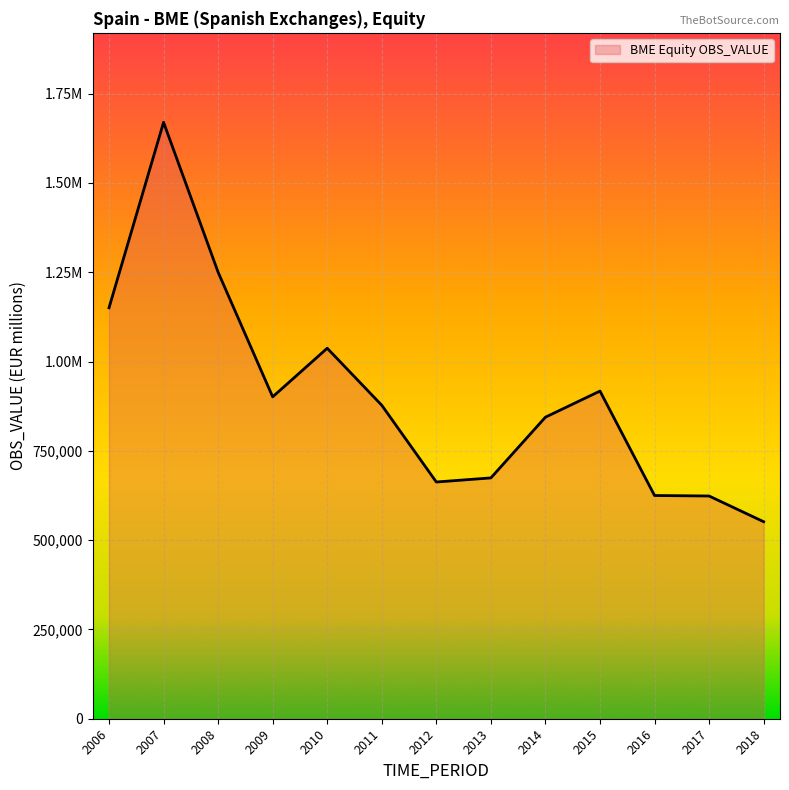

Is it true that the value at 2008 is 1250104.3?

True